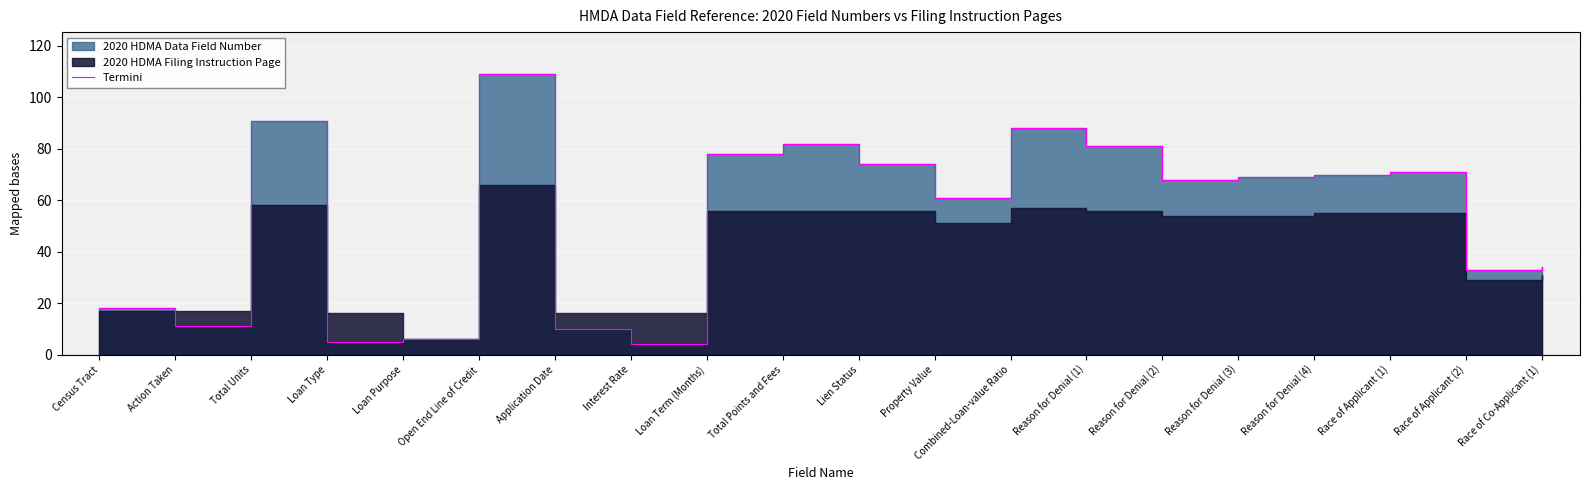

Is it true that the value at Loan Term (Months) is 46?

False